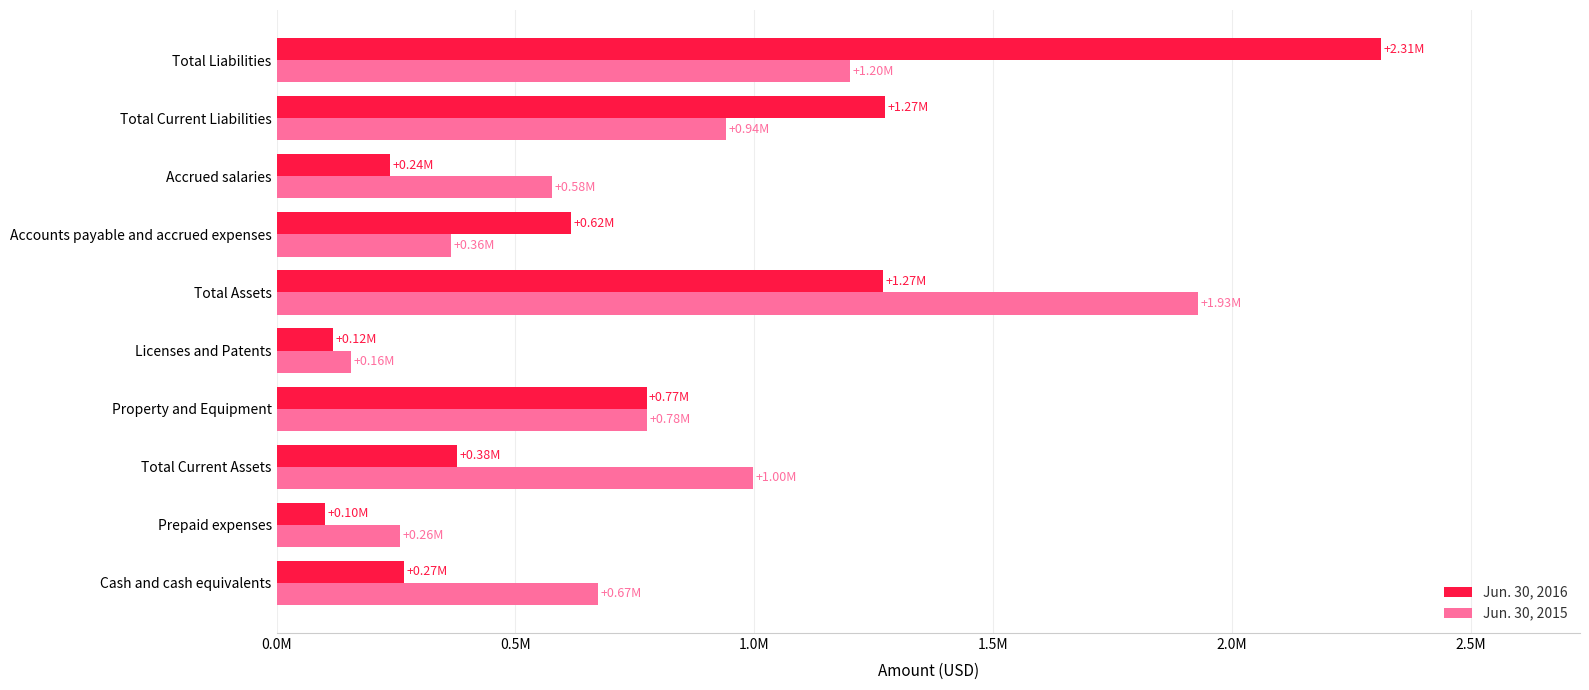

What are all the series names shown in the legend?

Jun. 30, 2016, Jun. 30, 2015